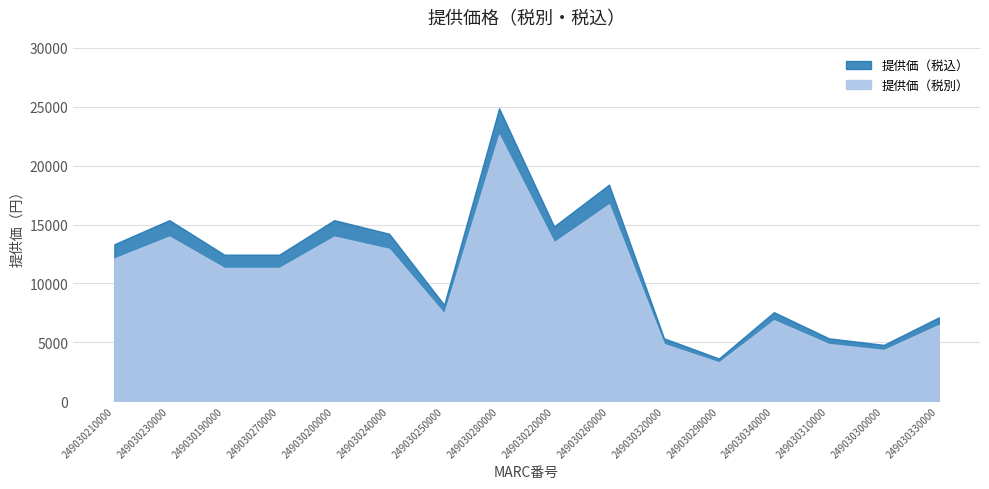

Which series changed the most between 249030190000 and 249030260000?

提供価（税込）